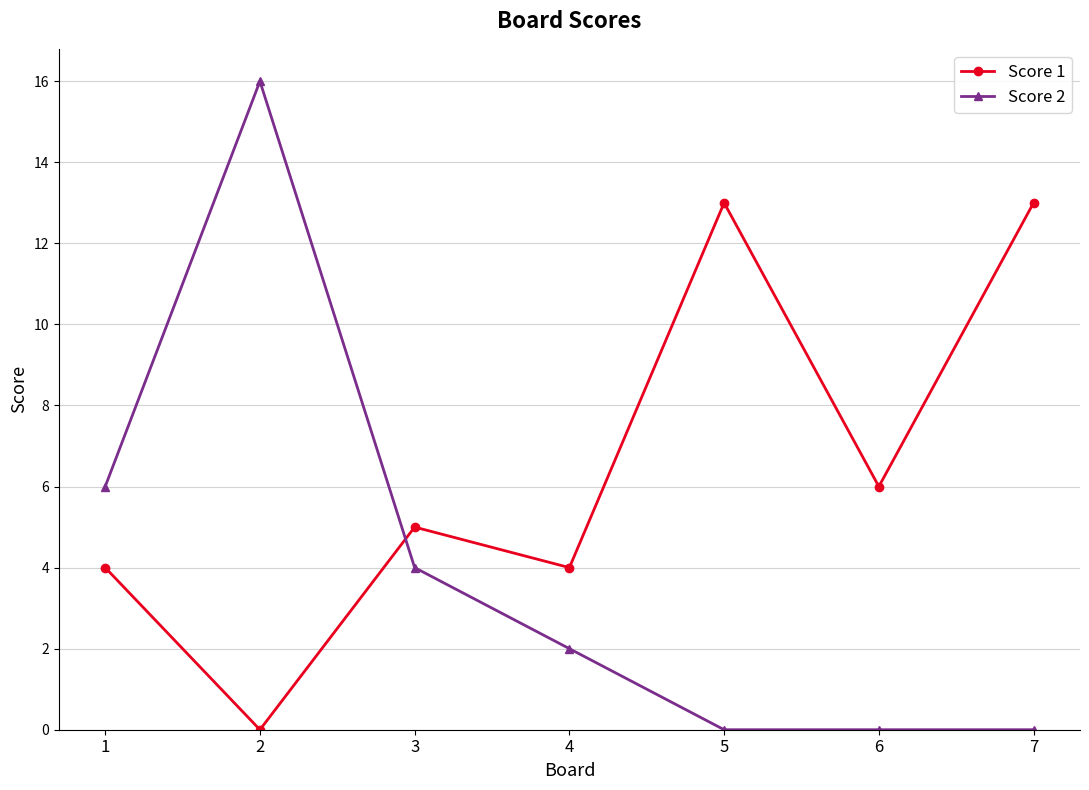

After their last crossing, which series has the higher values: Score 1 or Score 2?

Score 1